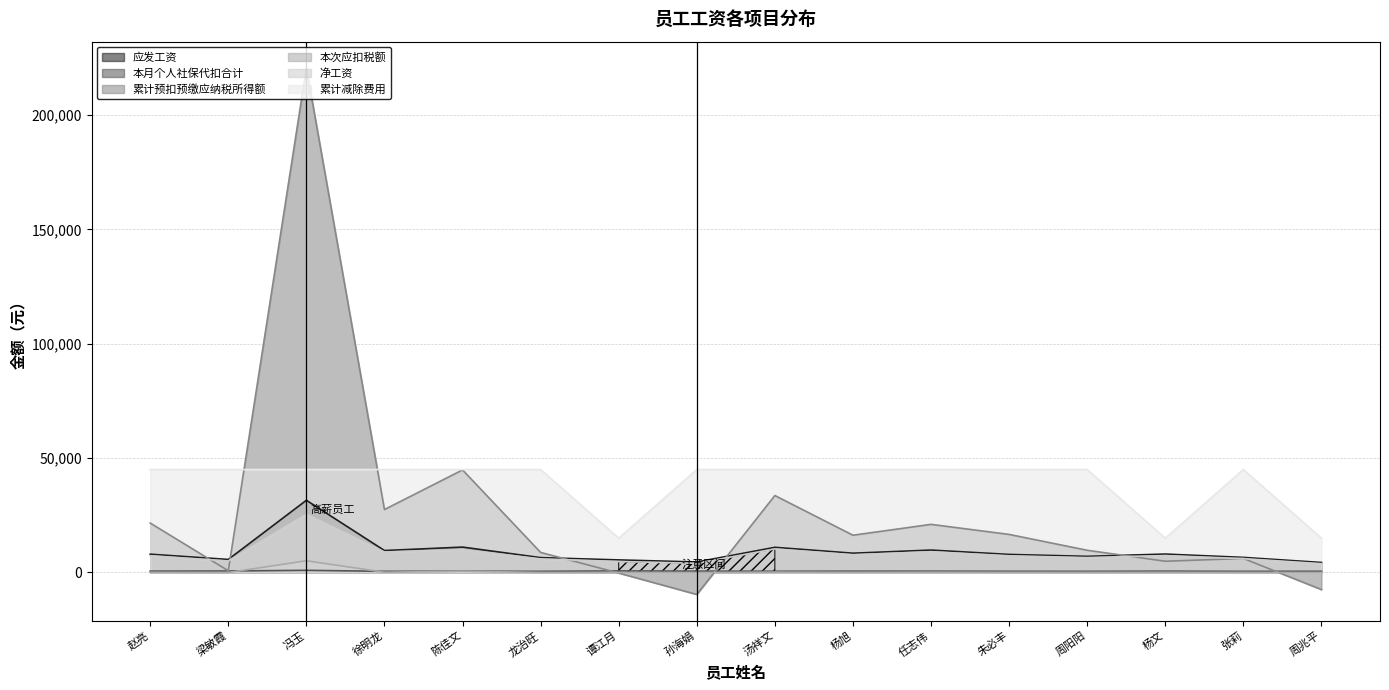

Which category has the highest value across all series?

冯玉